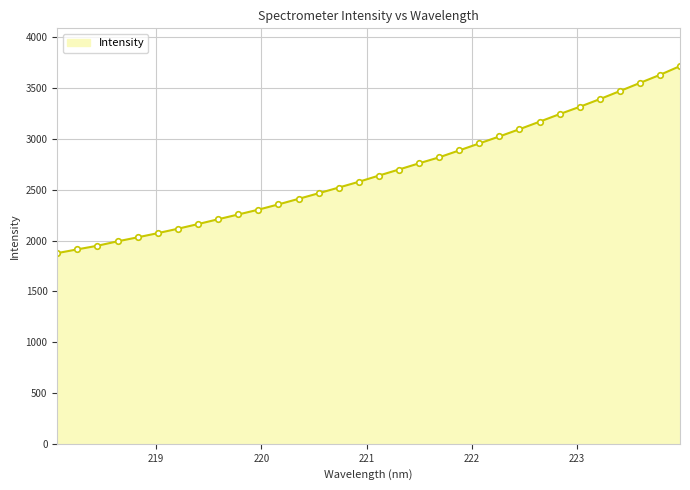

What is the greatest value displayed?

3716.7